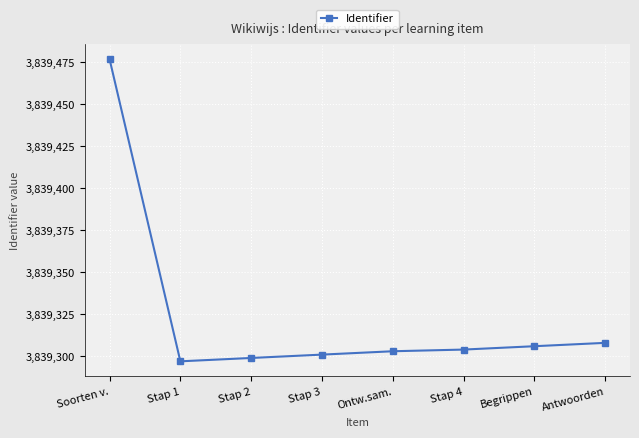

What position from the right is Antwoorden?

1